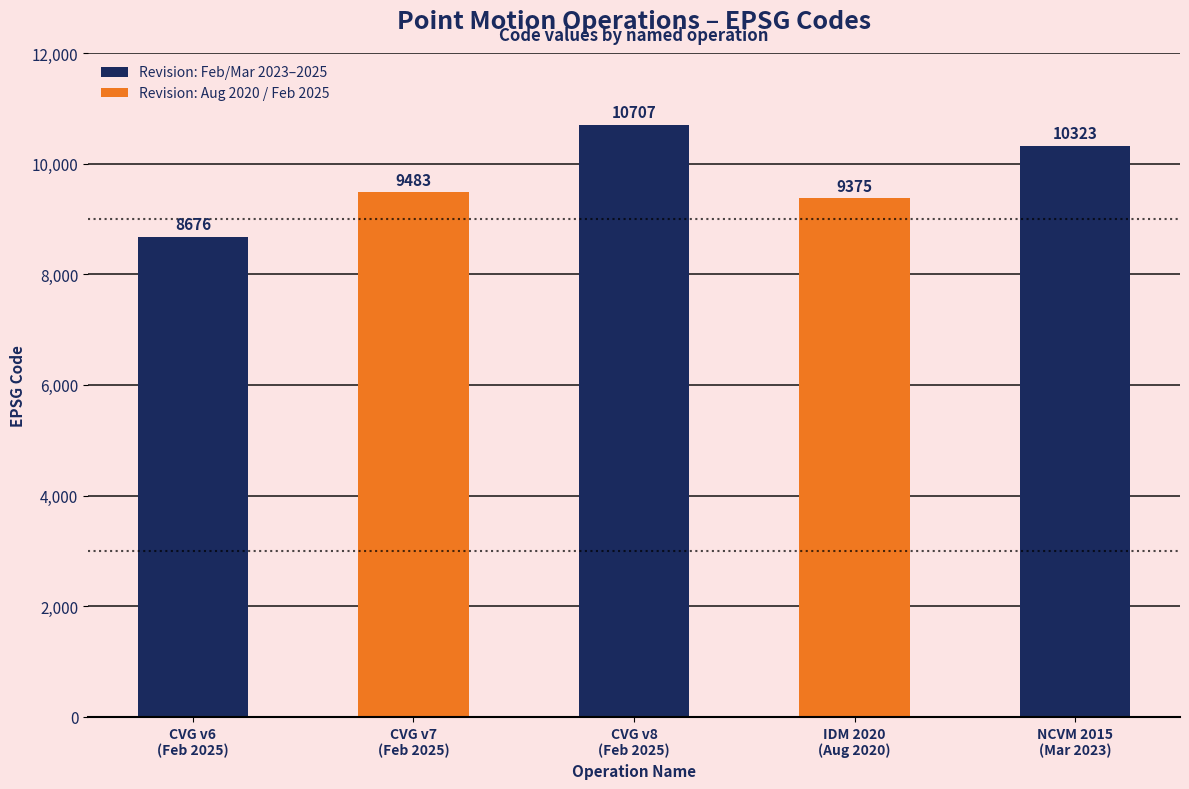

Approximately how many times larger is the value at CVG v7
(Feb 2025) compared to CVG v8
(Feb 2025)?

0.9